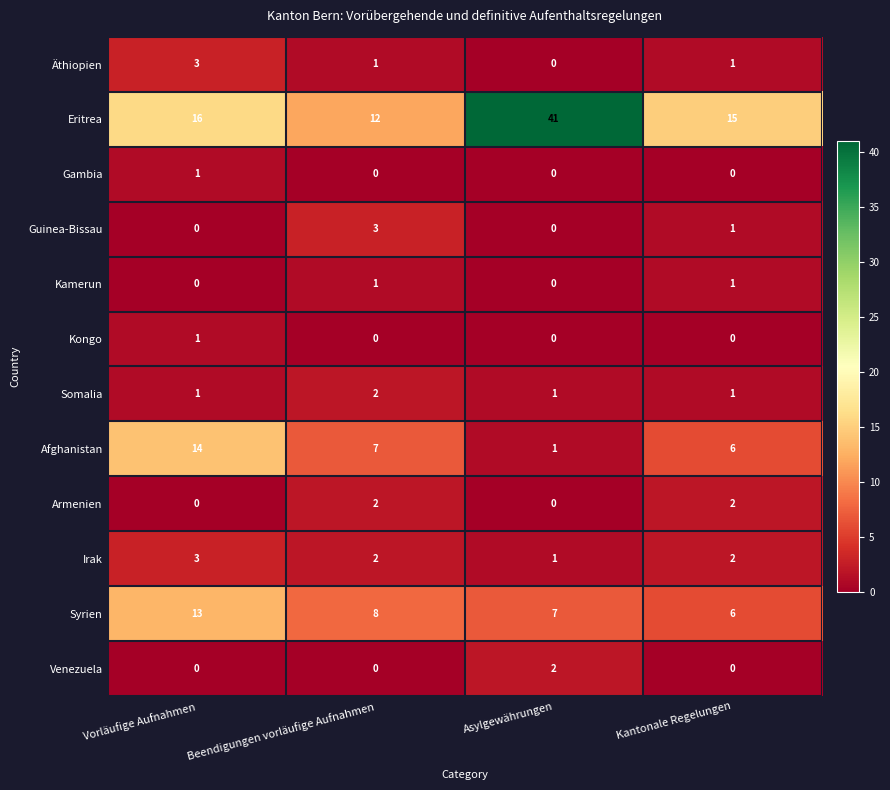

At how many categories does at least one series exceed 20?

1